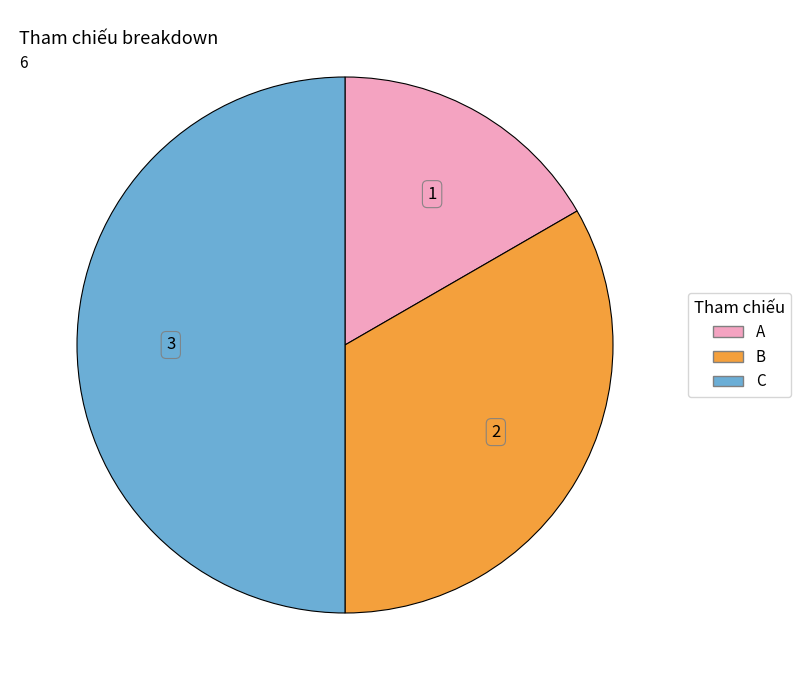

True or false: C accounts for 58% of the total.

False